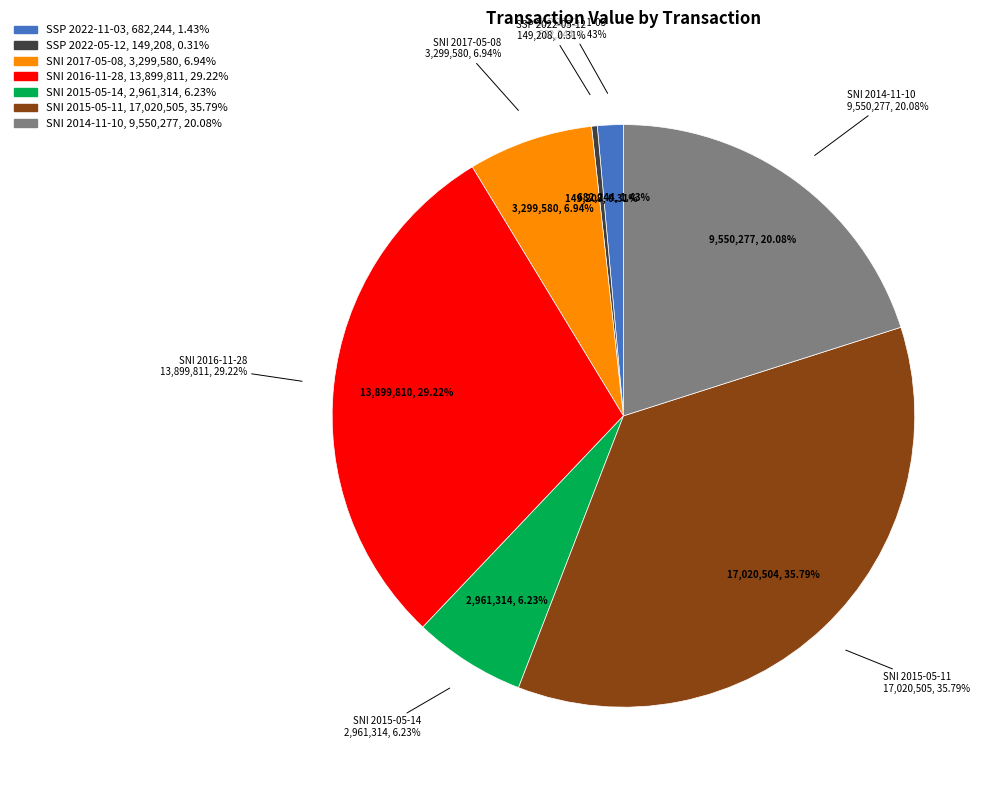

What percentage do SSP 2022-05-12 and SNI 2015-05-14 together represent?

6.5%